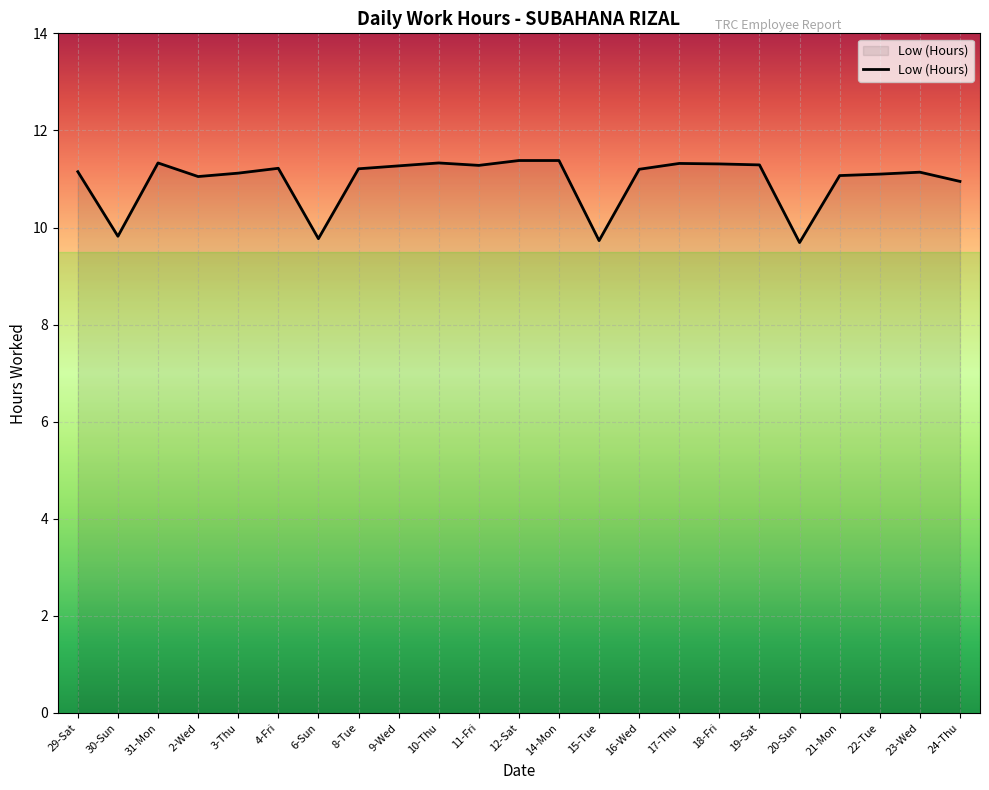

What position from the right is 9-Wed?

15